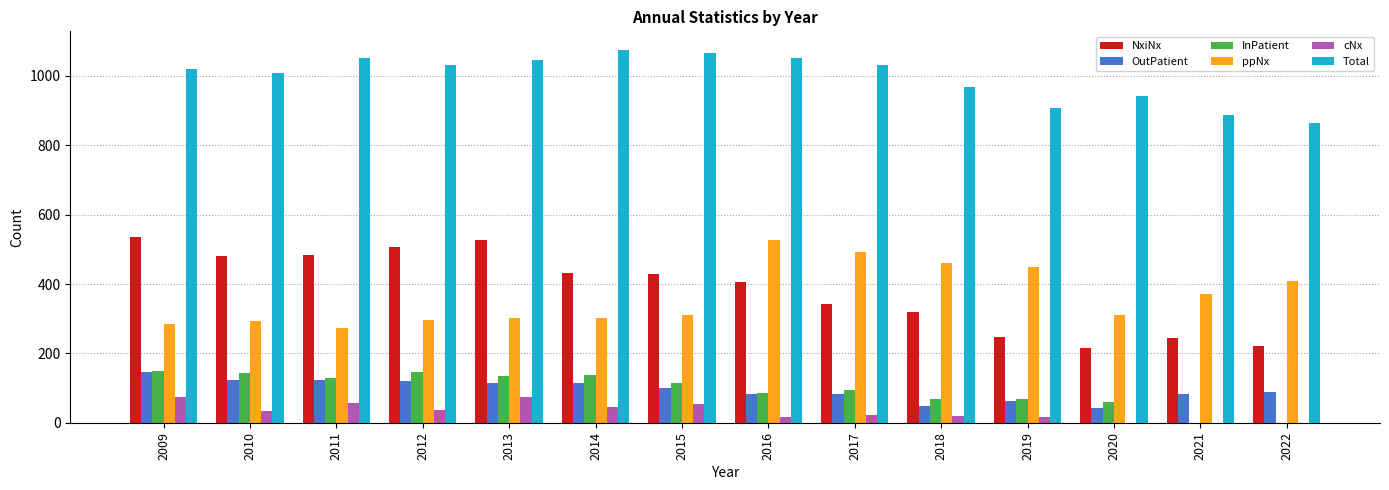

The ppNx series shows 527 at 2016. True or false?

True